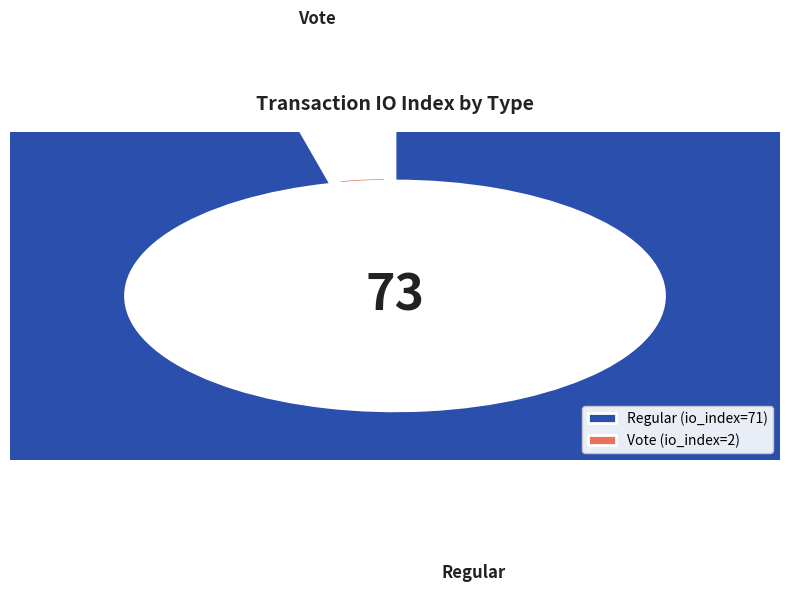

Which slice is the largest?

Regular (io_index=71)